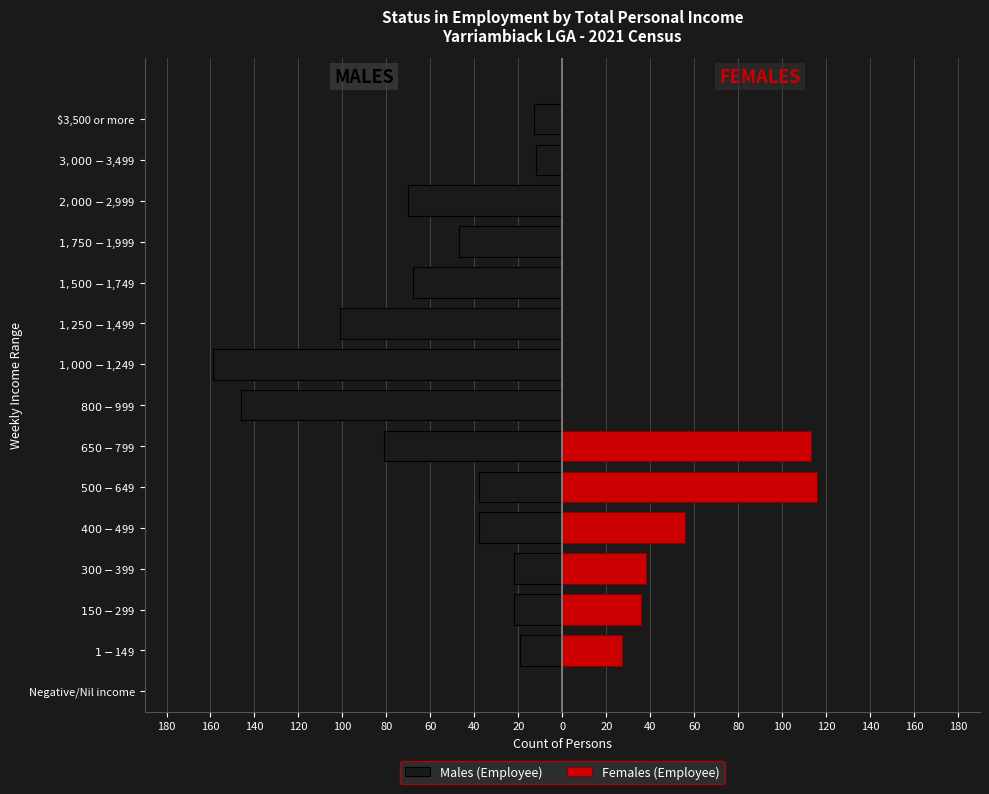

Rank the series at 60 from lowest to highest value.

Males (Employee), Females (Employee)